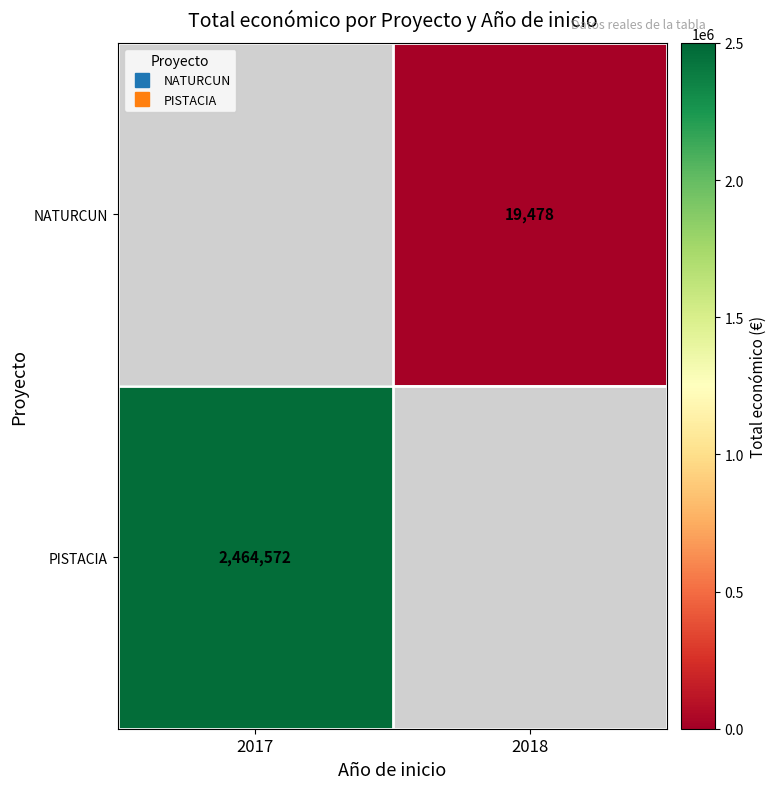

Is the value of PISTACIA at 2017 greater than the value of NATURCUN at 2018?

Yes